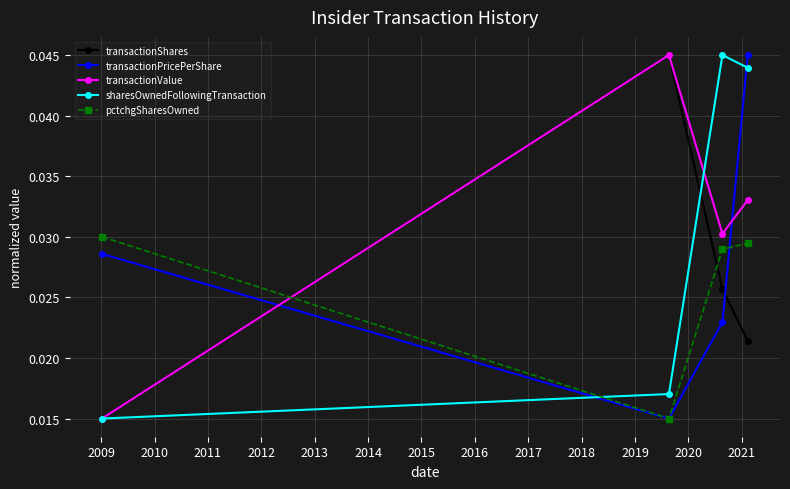

How many interior local peaks does the transactionValue series have?

1